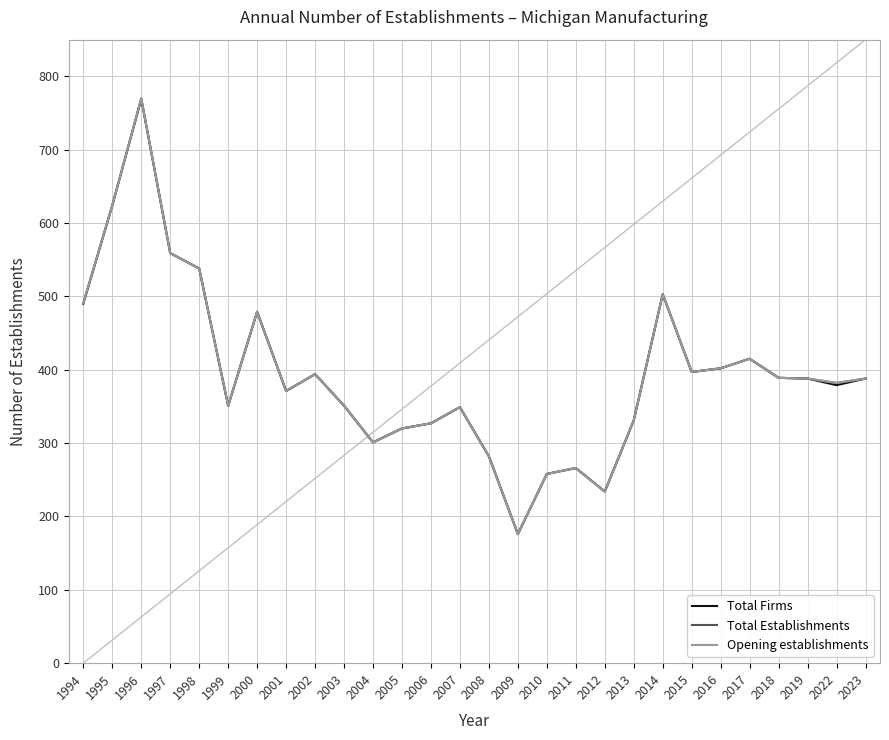

True or false: Opening establishments has more than 2 points higher than both neighbors.

True